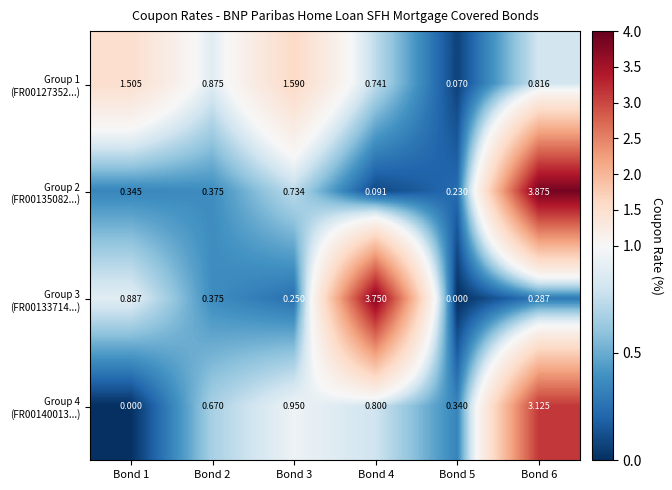

Which has a higher value, Bond 6 or Bond 4?

Bond 6